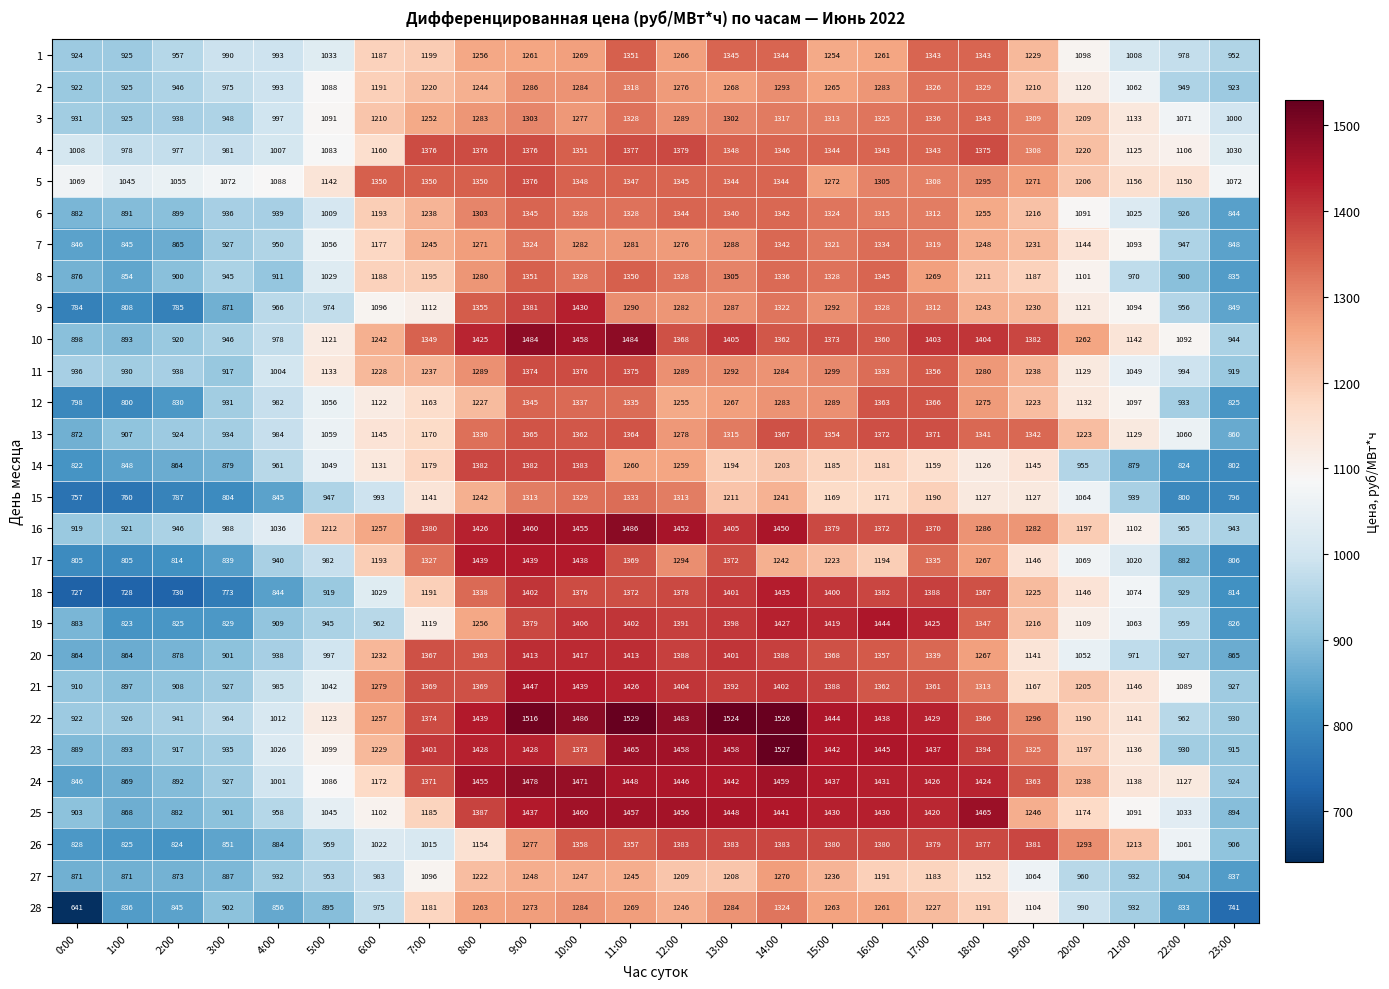

What is the difference between the highest and lowest values at 16:00?

274